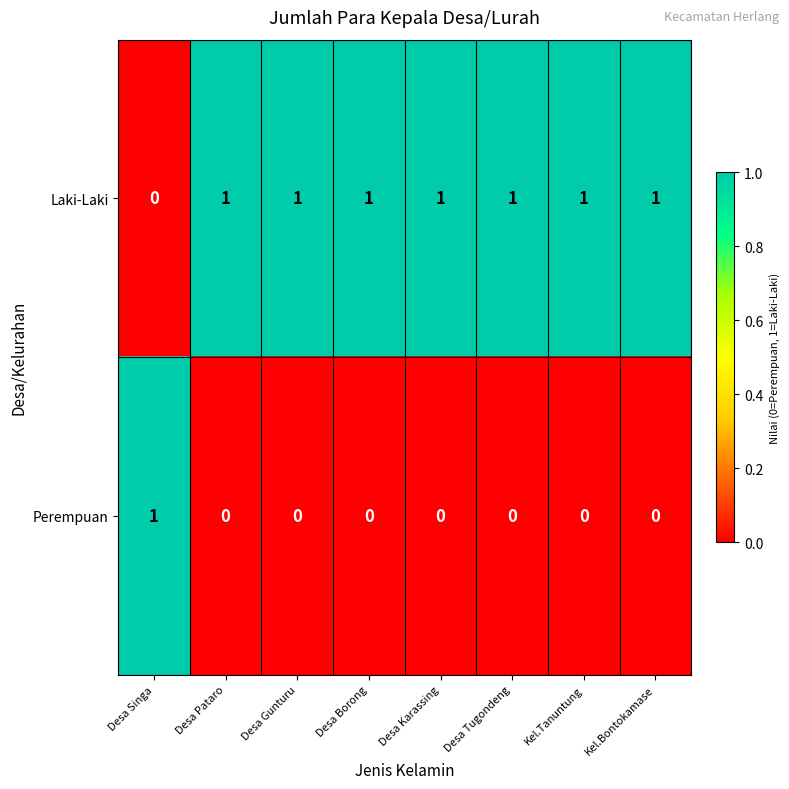

At which label does Laki-Laki reach its minimum?

Desa Singa